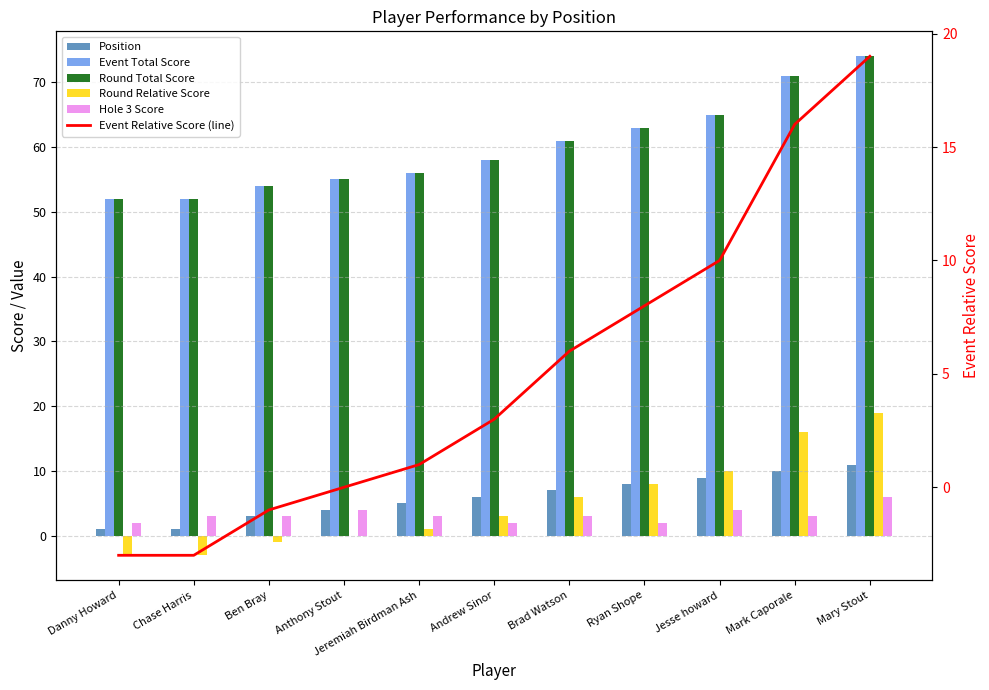

The value of Position at Ben Bray is 3. True or false?

True